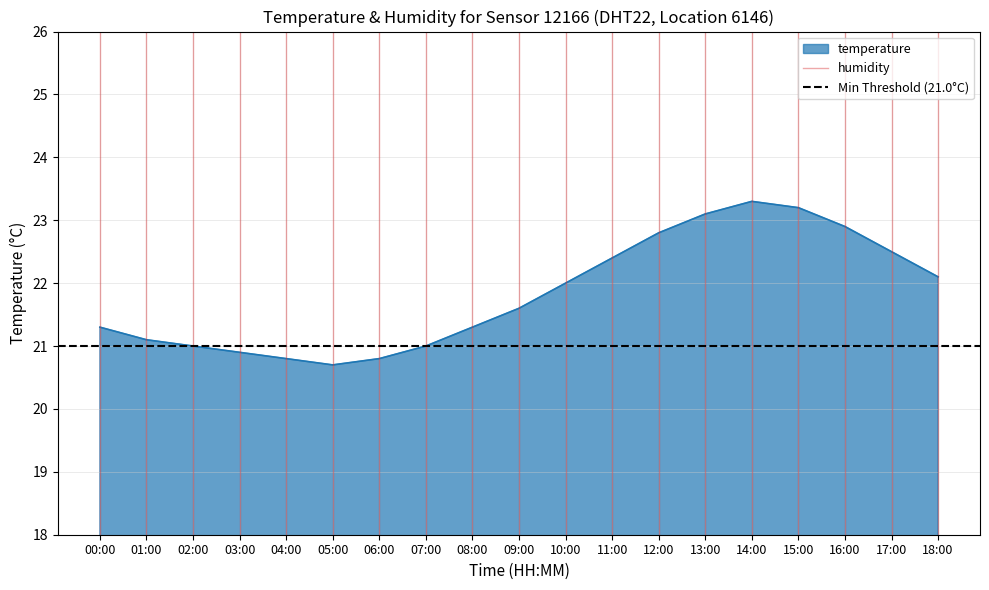

The temperature series shows 30.8 at 13:00. True or false?

False